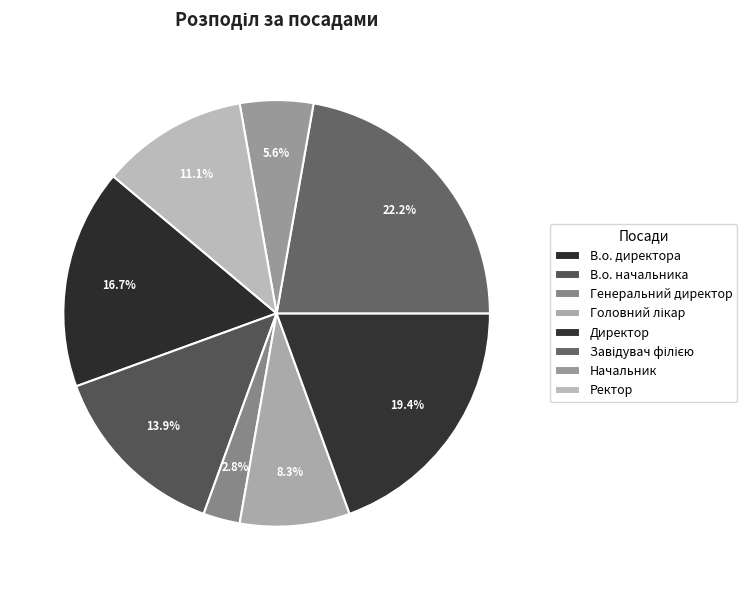

True or false: Директор accounts for 19% of the total.

True